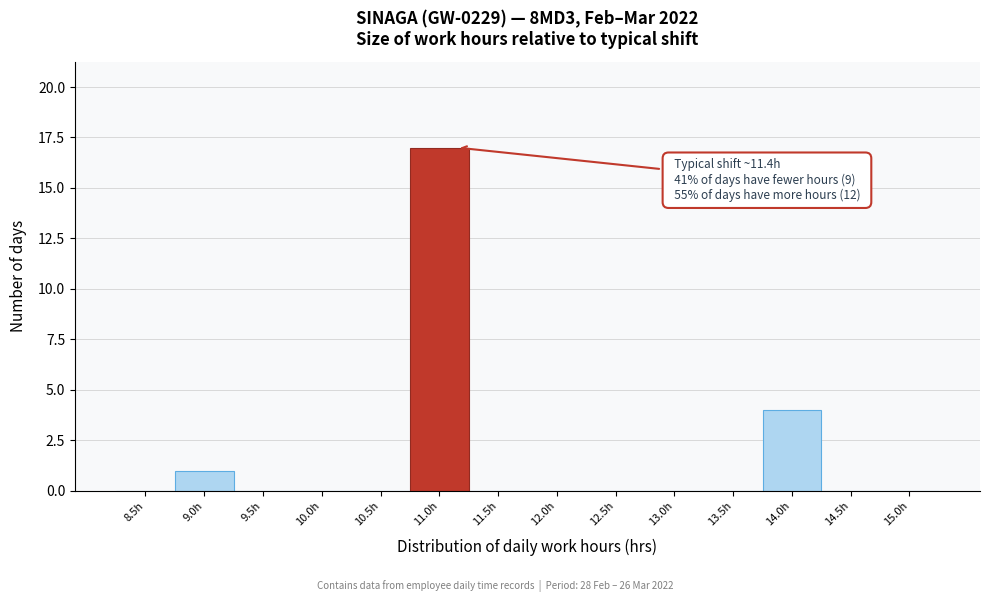

Reading right to left, what are all the values shown in this chart?

15.0h=0	14.5h=0	14.0h=4	13.5h=0	13.0h=0	12.5h=0	12.0h=0	11.5h=0	11.0h=17	10.5h=0	10.0h=0	9.5h=0	9.0h=1	8.5h=0